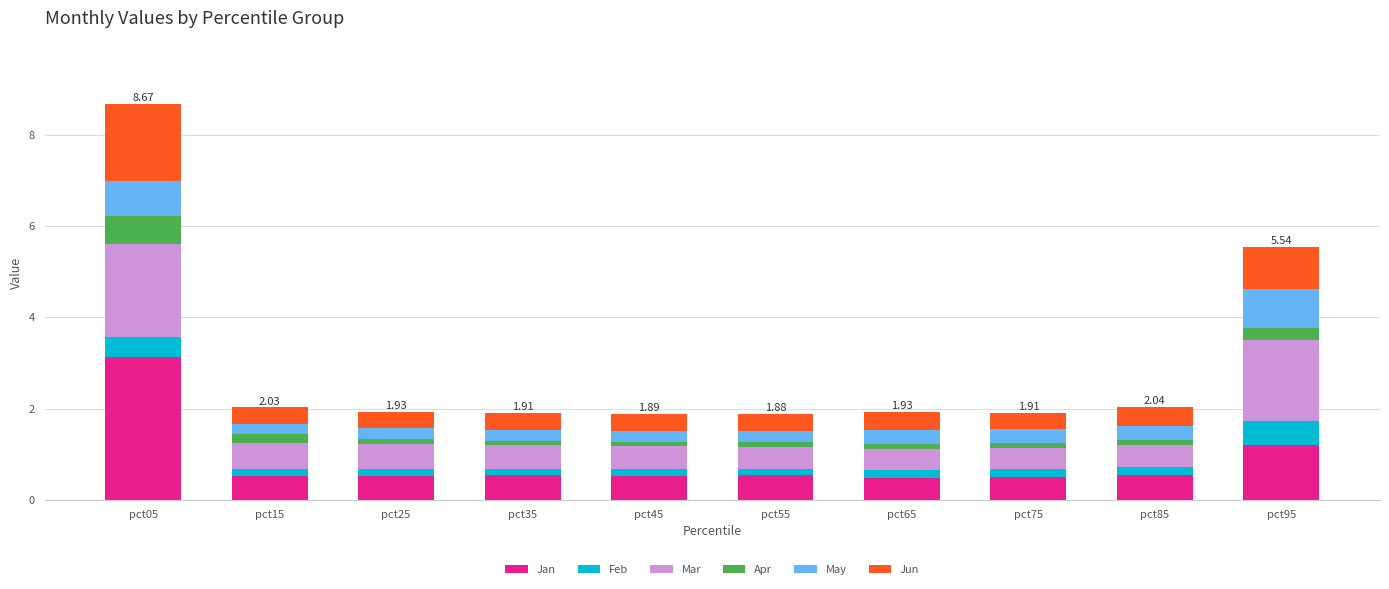

What is the difference between the second highest and minimum values in the Jan series?

0.7